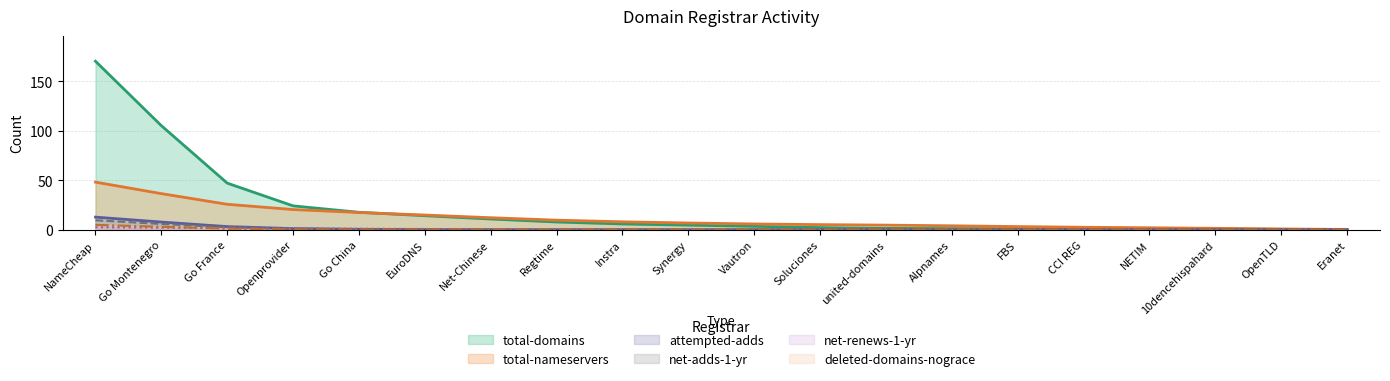

What is the average value of the total-domains series?

21